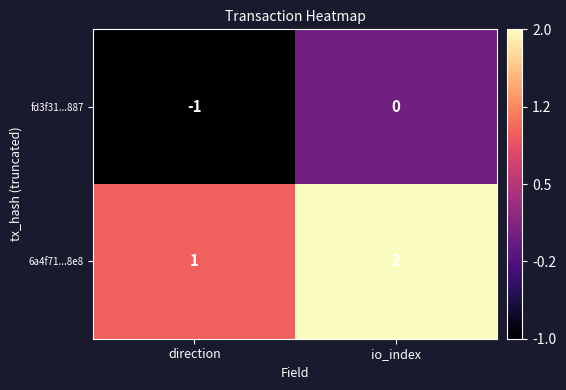

What is the difference between the highest and lowest values at direction?

2